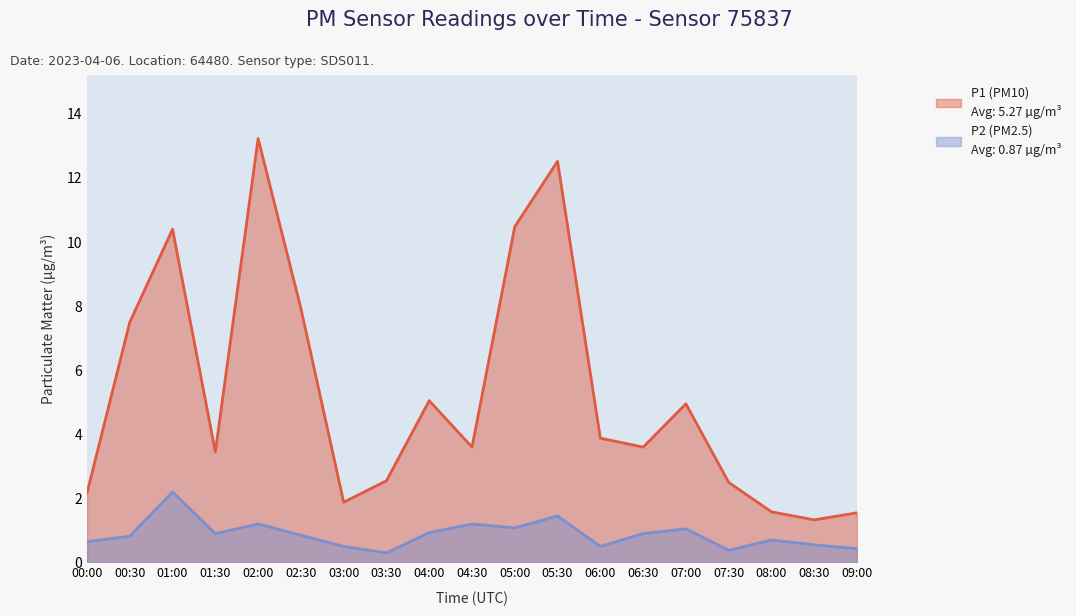

Which category has the highest value in the P2 series?

01:00